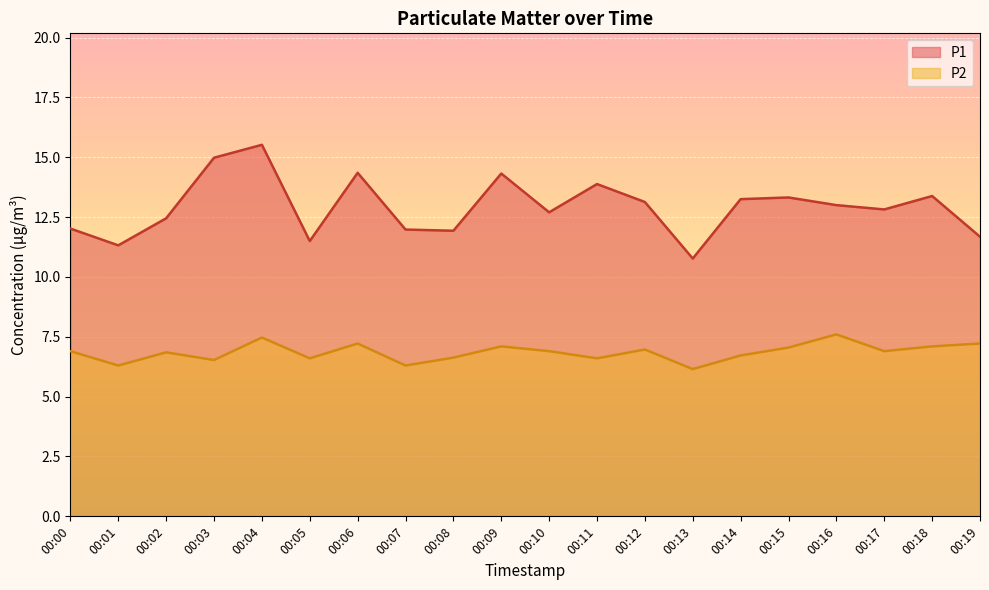

How many data points in P1 are above 13?

9